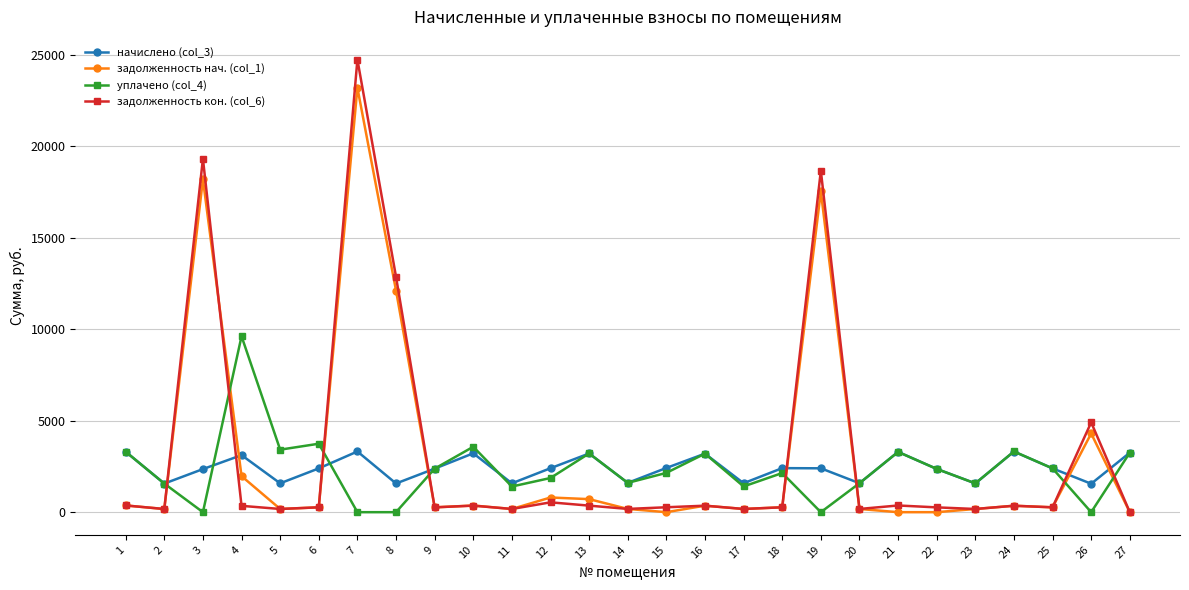

True or false: начислено (col_3) has more than 0 interior local peaks.

True